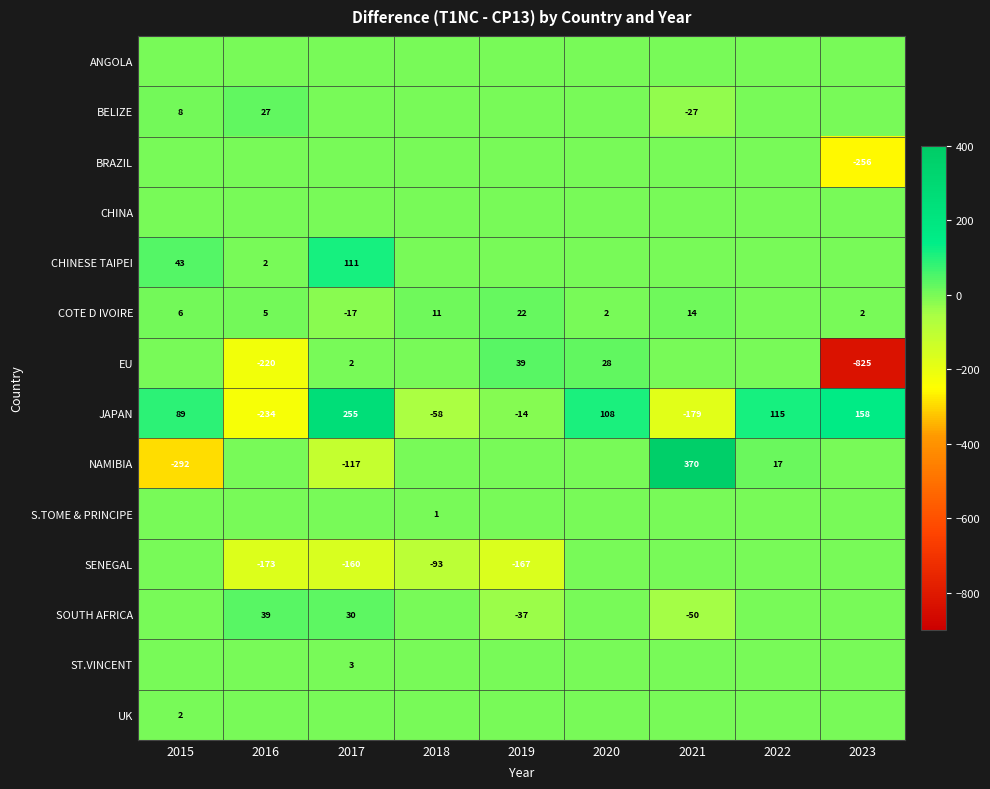

At which category does the chart reach its peak across all series?

2021